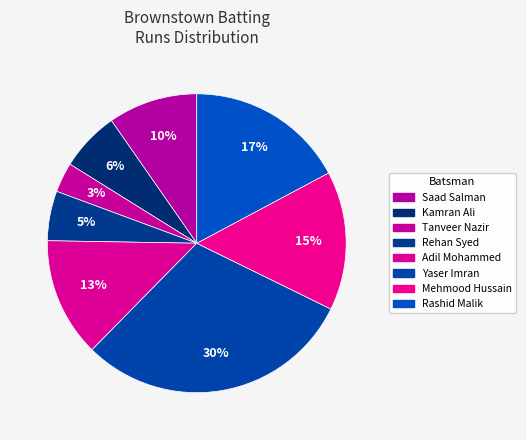

How many segments does this pie chart have?

8